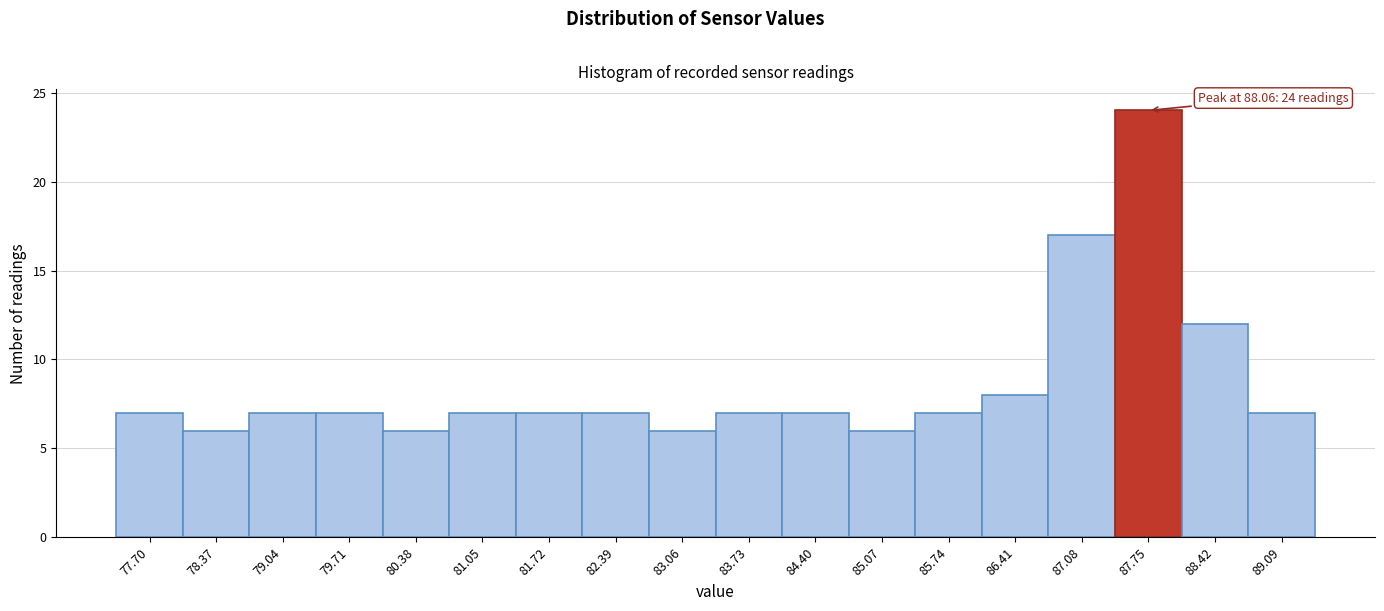

Reading left to right, extract all data points from this chart.

77.70=7	78.37=6	79.04=7	79.71=7	80.38=6	81.05=7	81.72=7	82.39=7	83.06=6	83.73=7	84.40=7	85.07=6	85.74=7	86.41=8	87.08=17	87.75=24	88.42=12	89.09=7